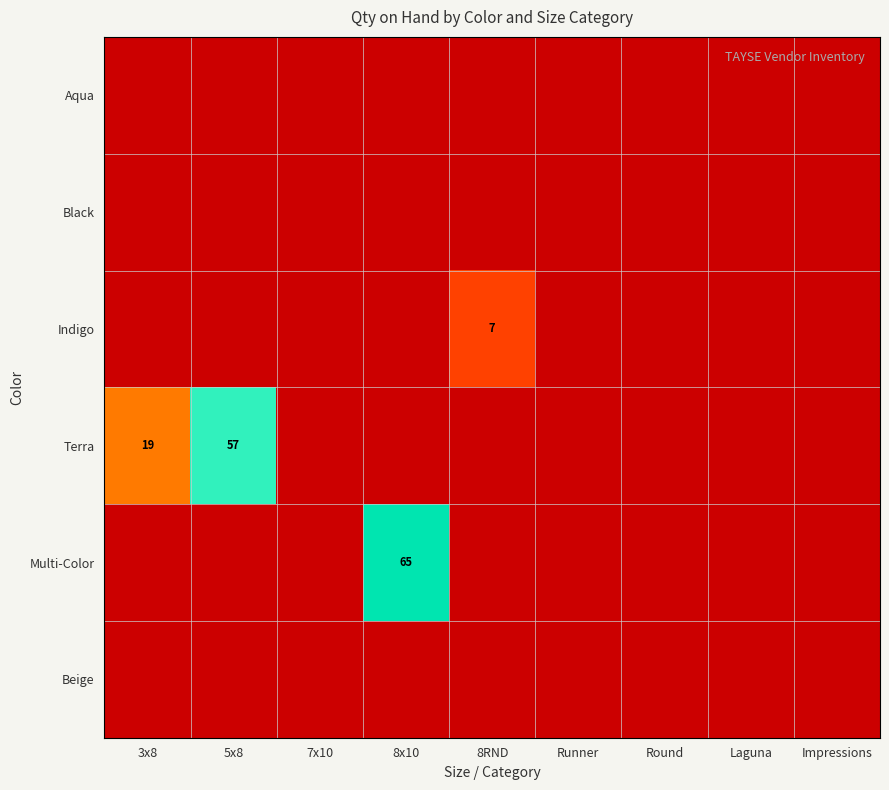

Between Laguna and 3x8, which is larger?

Laguna